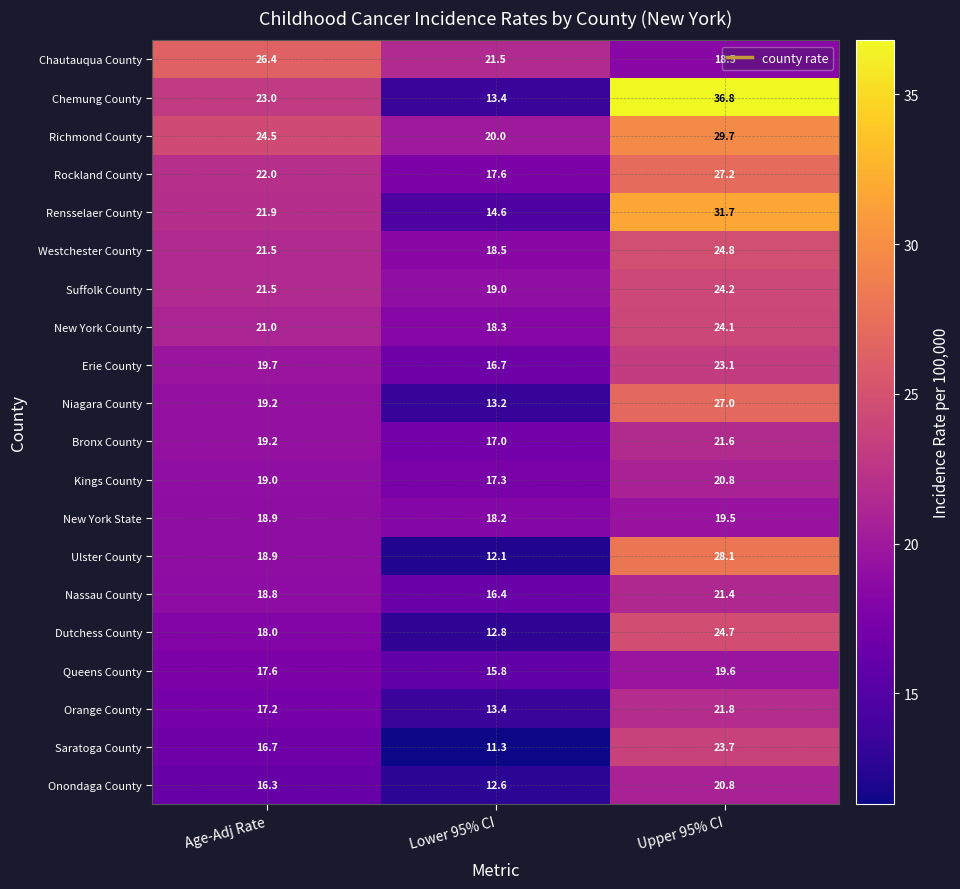

Is the value of Orange County at Lower 95% CI greater than the value of Rensselaer County at Upper 95% CI?

No